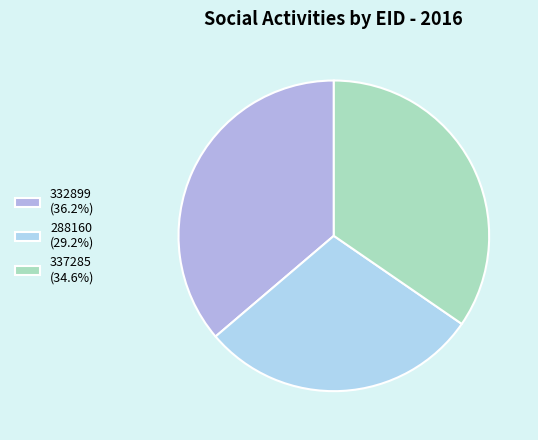

True or false: 332899 accounts for 36% of the total.

True